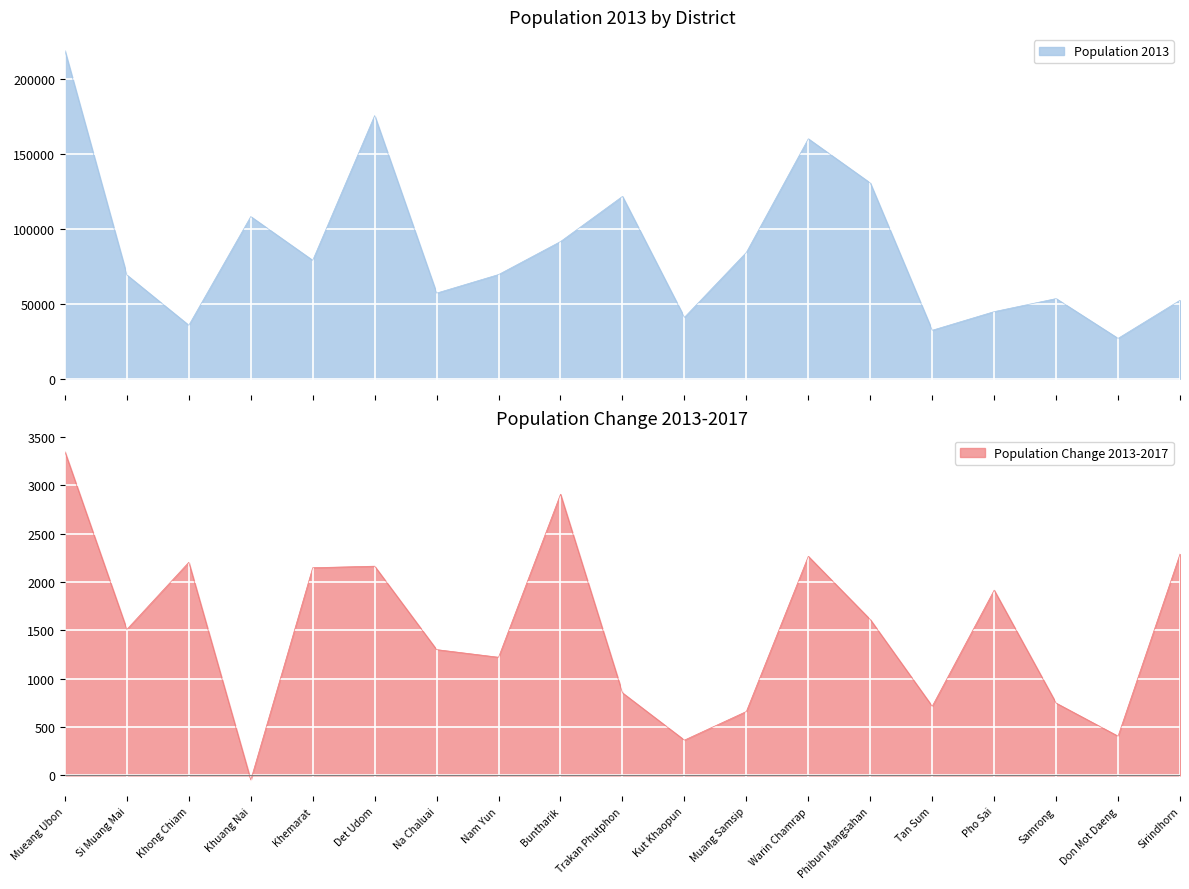

Which label corresponds to the largest value in the chart?

Mueang Ubon